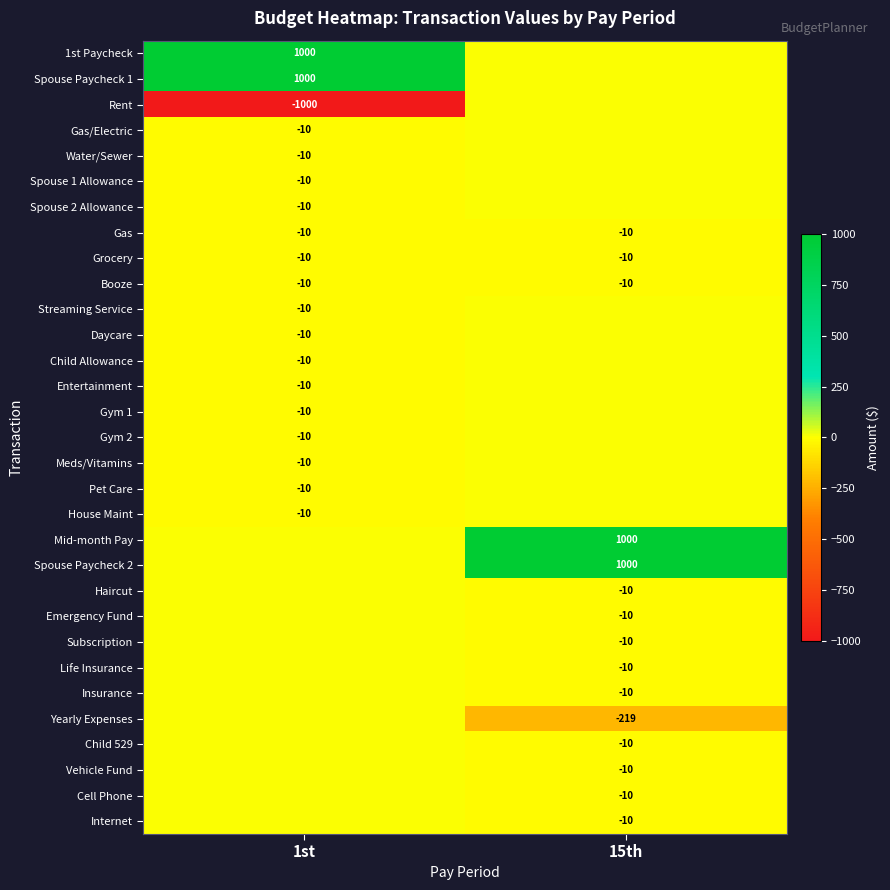

At which category is the sum across all series the highest?

15th